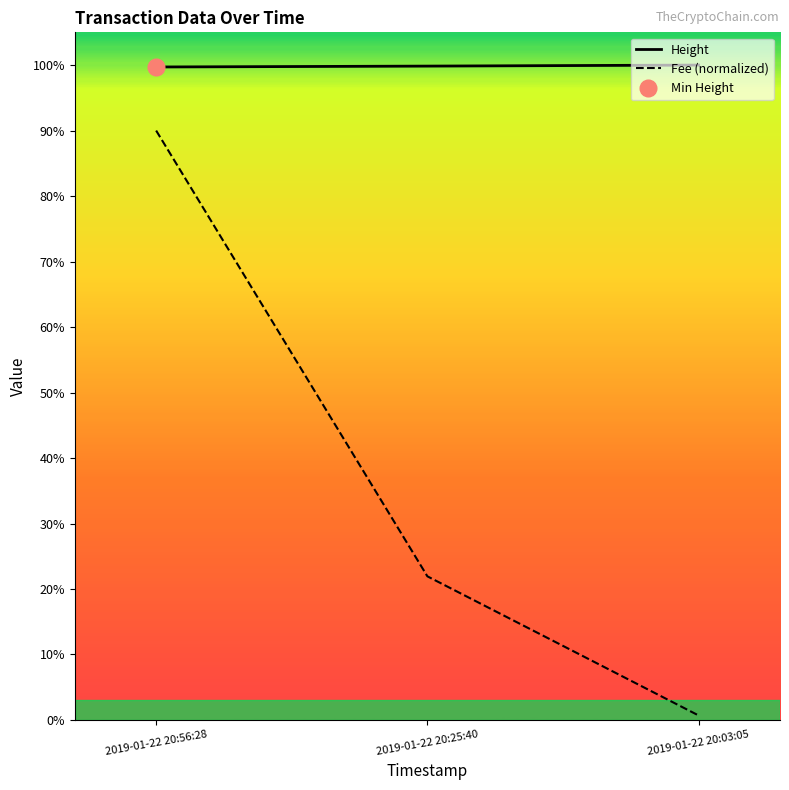

How many lines are shown in the chart?

2